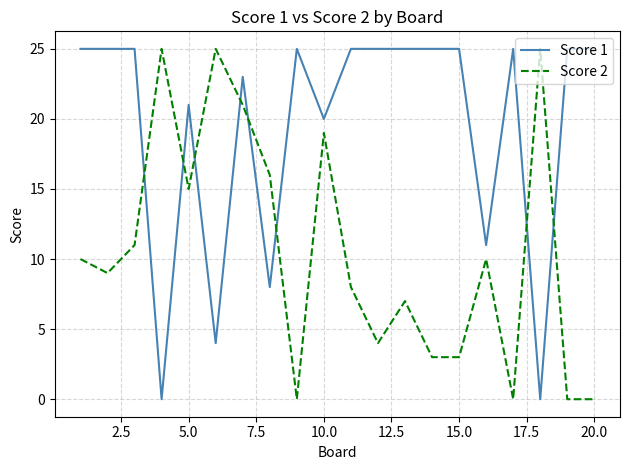

Which series has the largest total across all categories?

Score 1